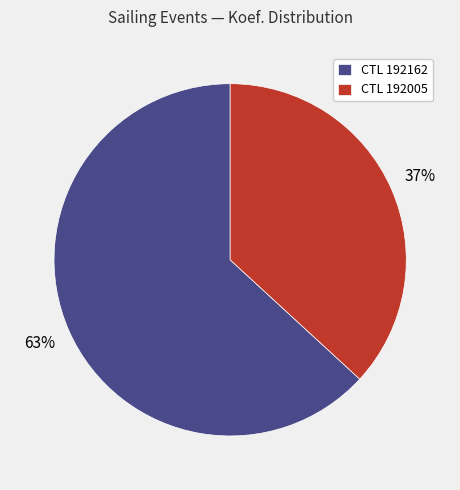

How many segments does this pie chart have?

2